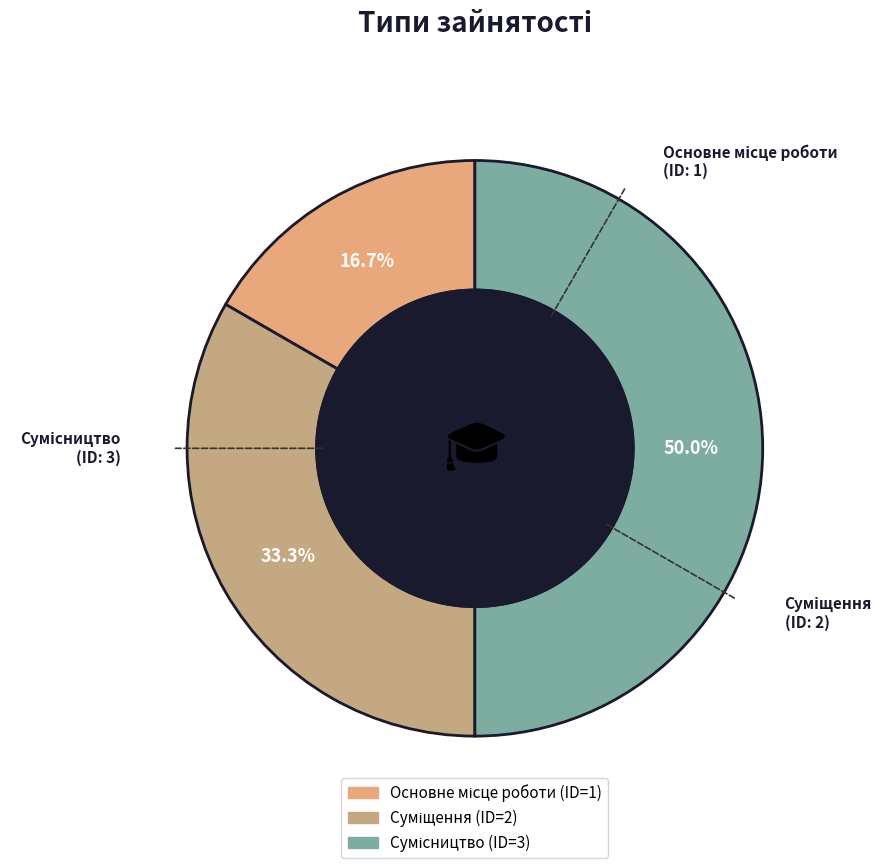

Which slice is the smallest?

Основне місце роботи